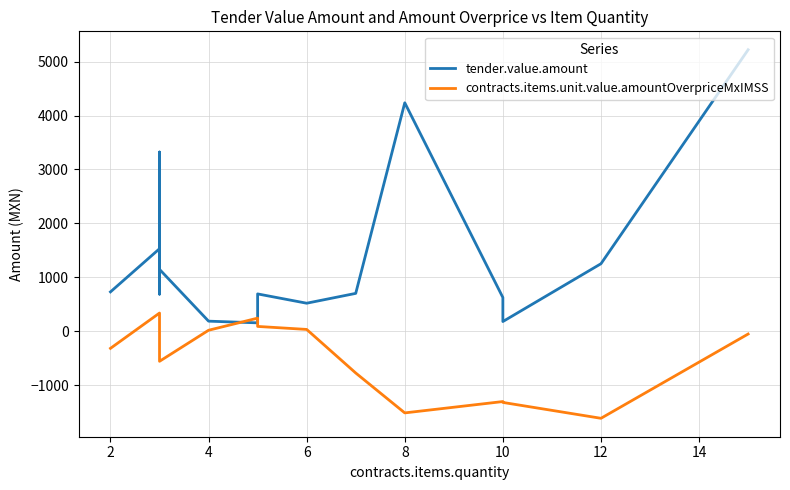

How many interior local valleys does the tender.value.amount series have?

4